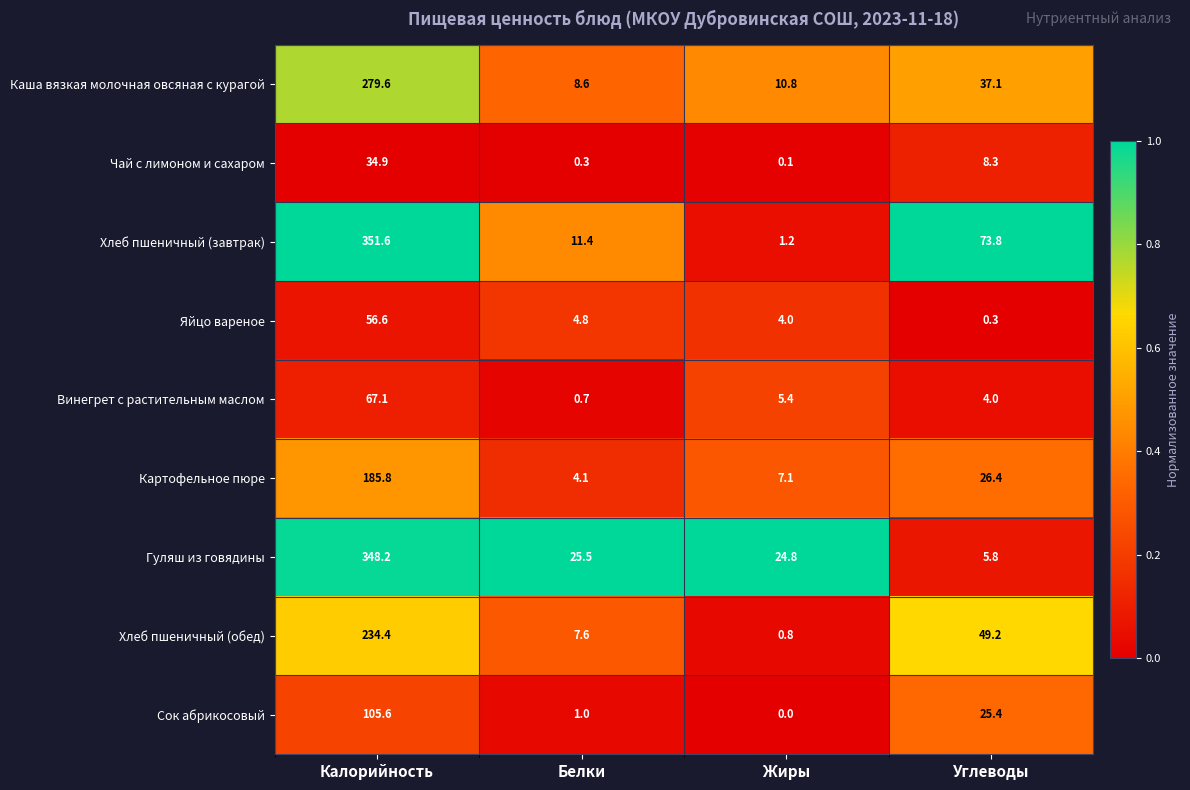

Is it true that Хлеб пшеничный (обед) equals 49.2 at Углеводы?

True